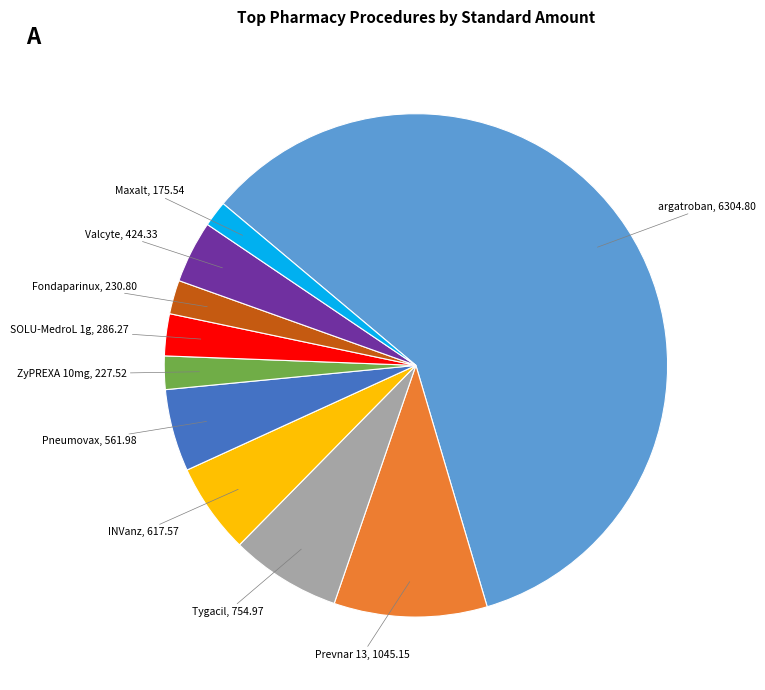

Is there a majority slice in this chart?

Yes